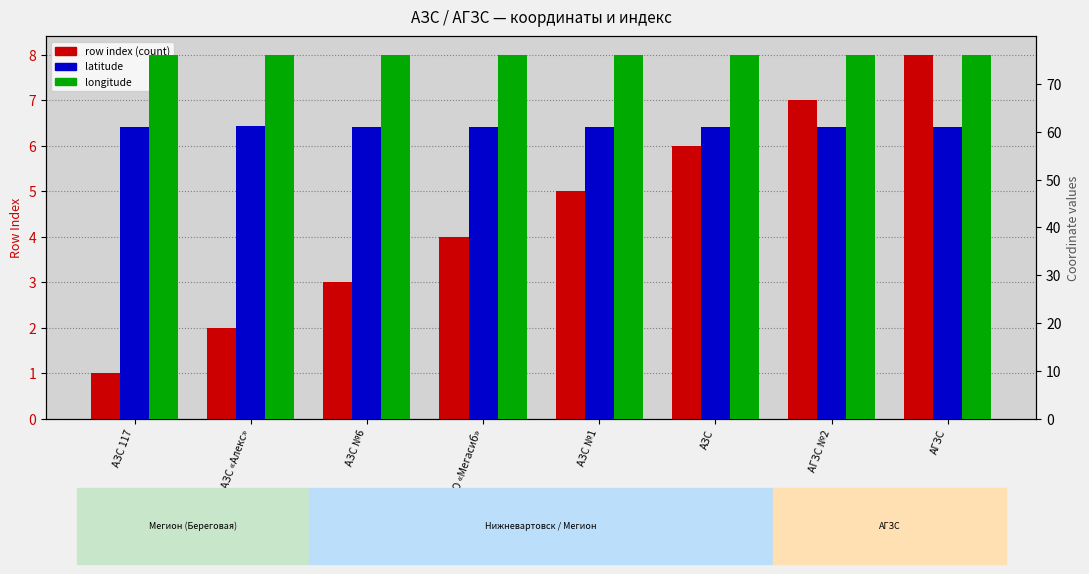

Reading left to right, list all the values displayed in this chart.

col_0 (row index): 1.0	2.0	3.0	4.0	5.0	6.0	7.0	8.0
col_4 (lat): 61.1	61.2	61.1	61.1	61.0	61.0	61.0	61.0
col_5 (lon): 76.1	76.0	76.1	76.1	76.1	76.1	76.1	76.1